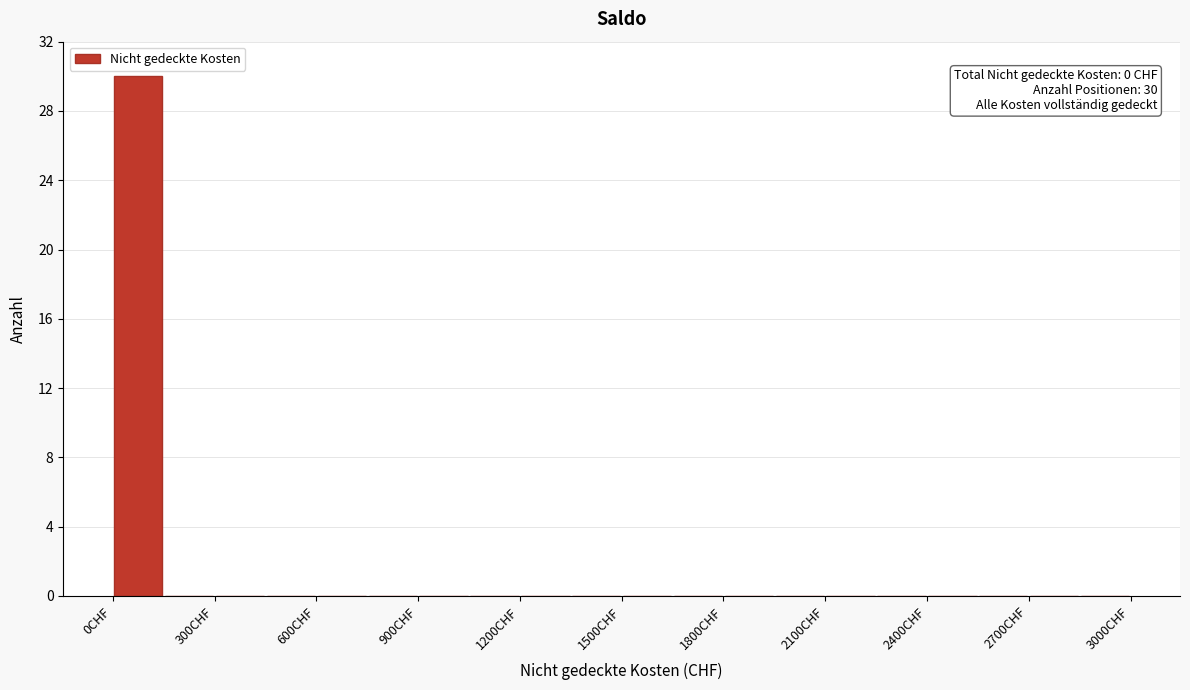

Read against the x-axis, roughly where is the centre of the tallest bar?

100